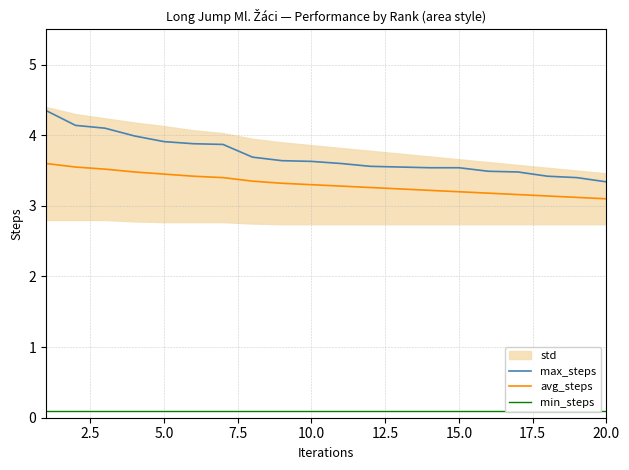

At how many categories does at least one series exceed 0?

20